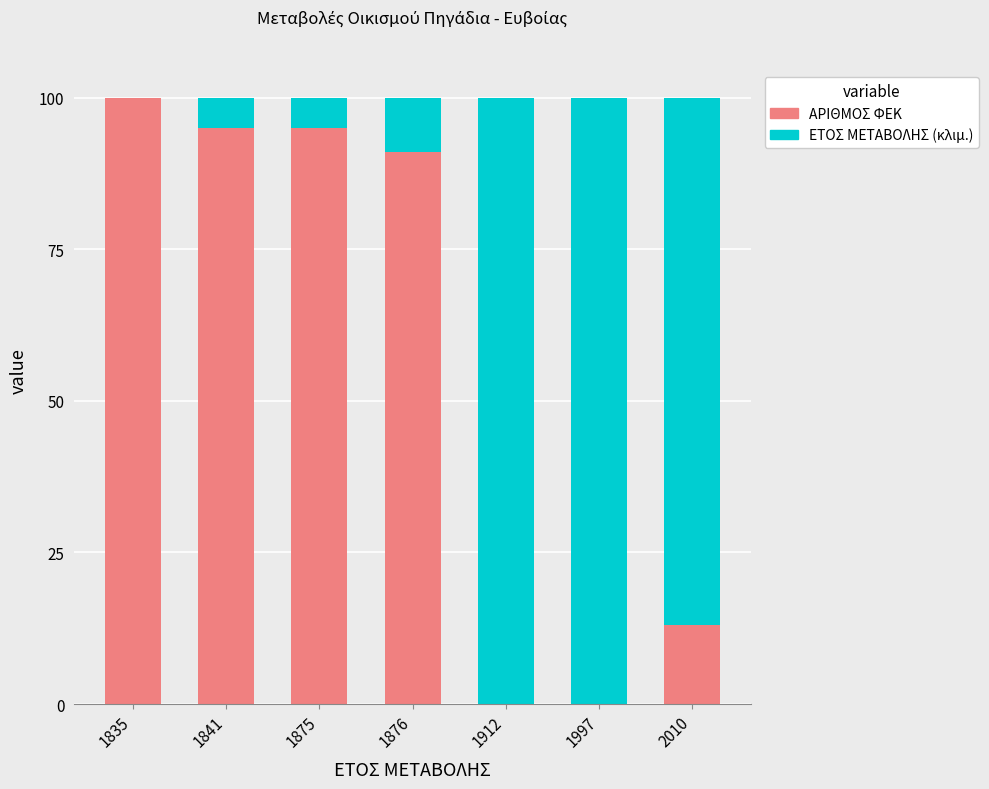

What is the sum of the ΑΡΙΘΜΟΣ ΦΕΚ values at 2010 and 1912?

13